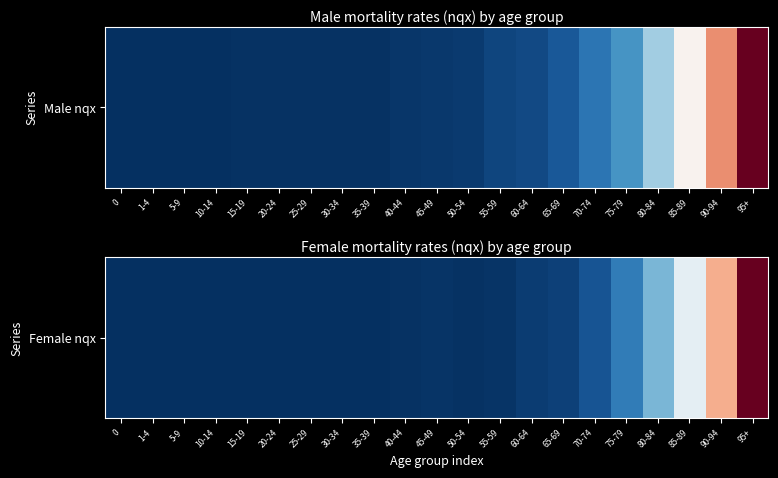

Between 1-4 and 10-14, which is larger?

1-4